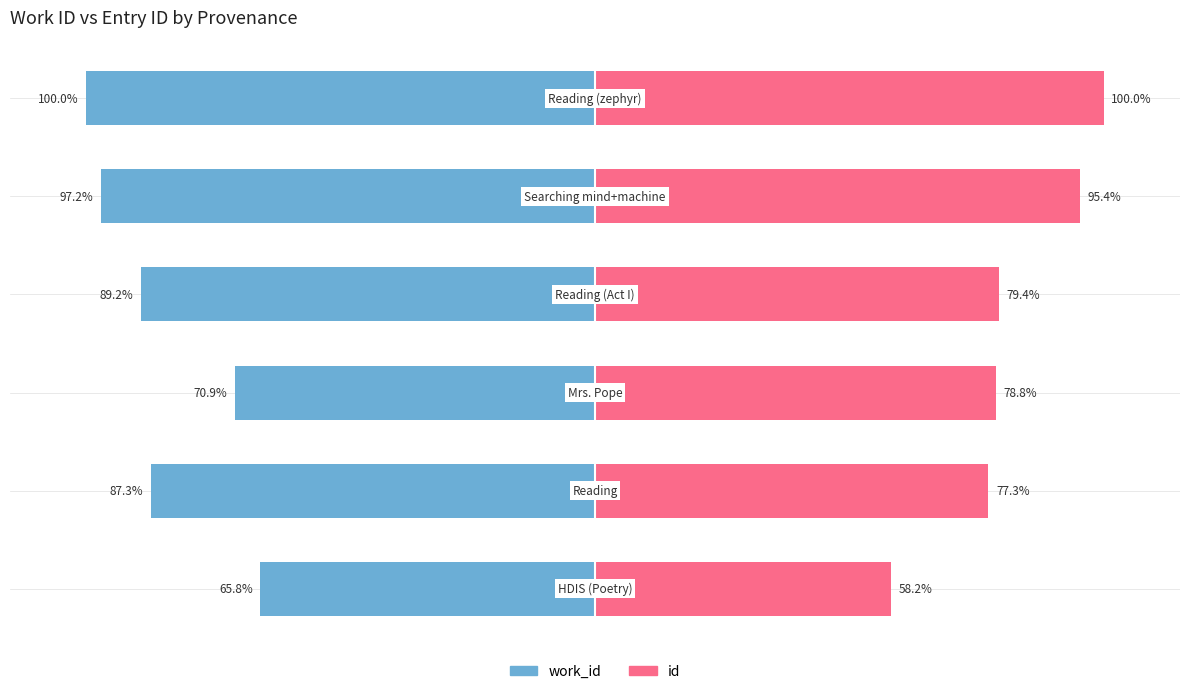

What is the sum of all work_id values?

-510.3